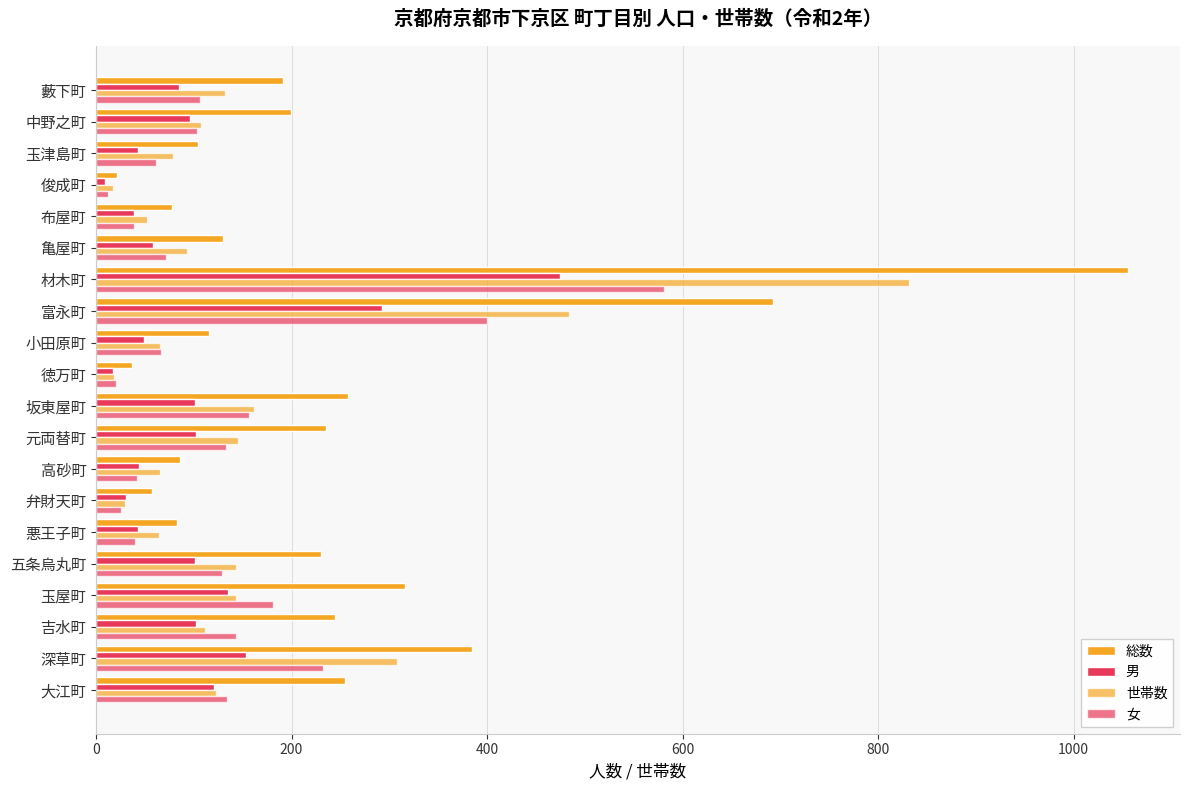

What is the smallest value displayed?

9